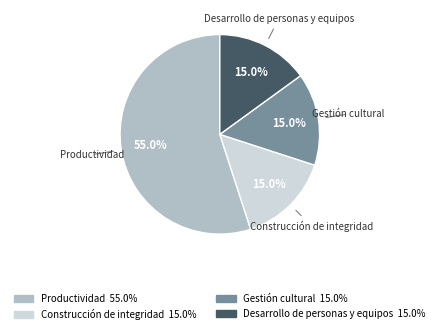

Is there any slice that represents more than half of the pie?

Yes